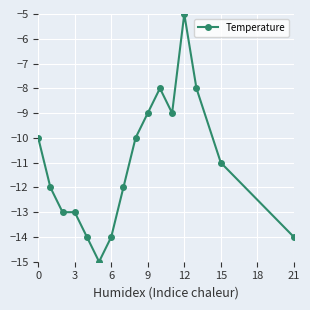

Count the number of values greater than -11.

7